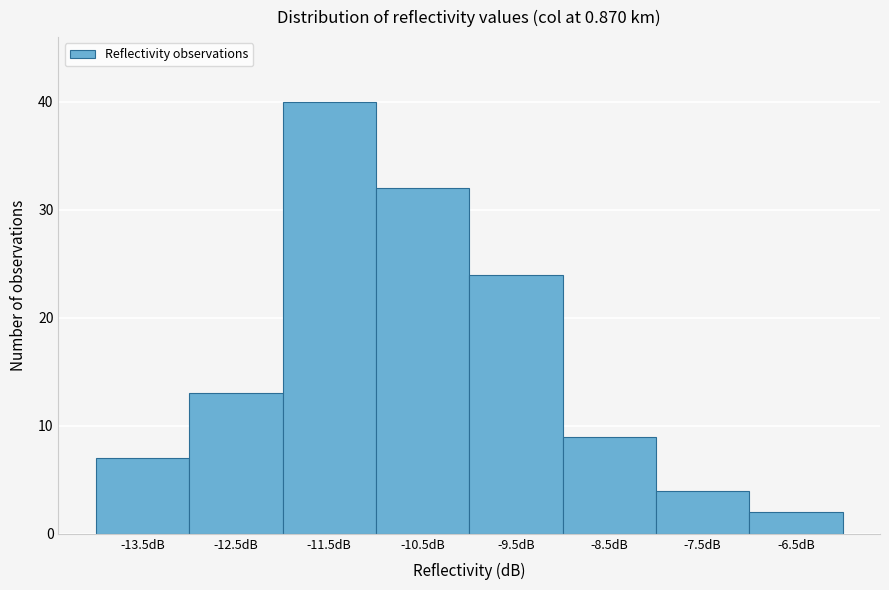

Reading left to right, what are all the values shown in this chart?

7	13	40	32	24	9	4	2